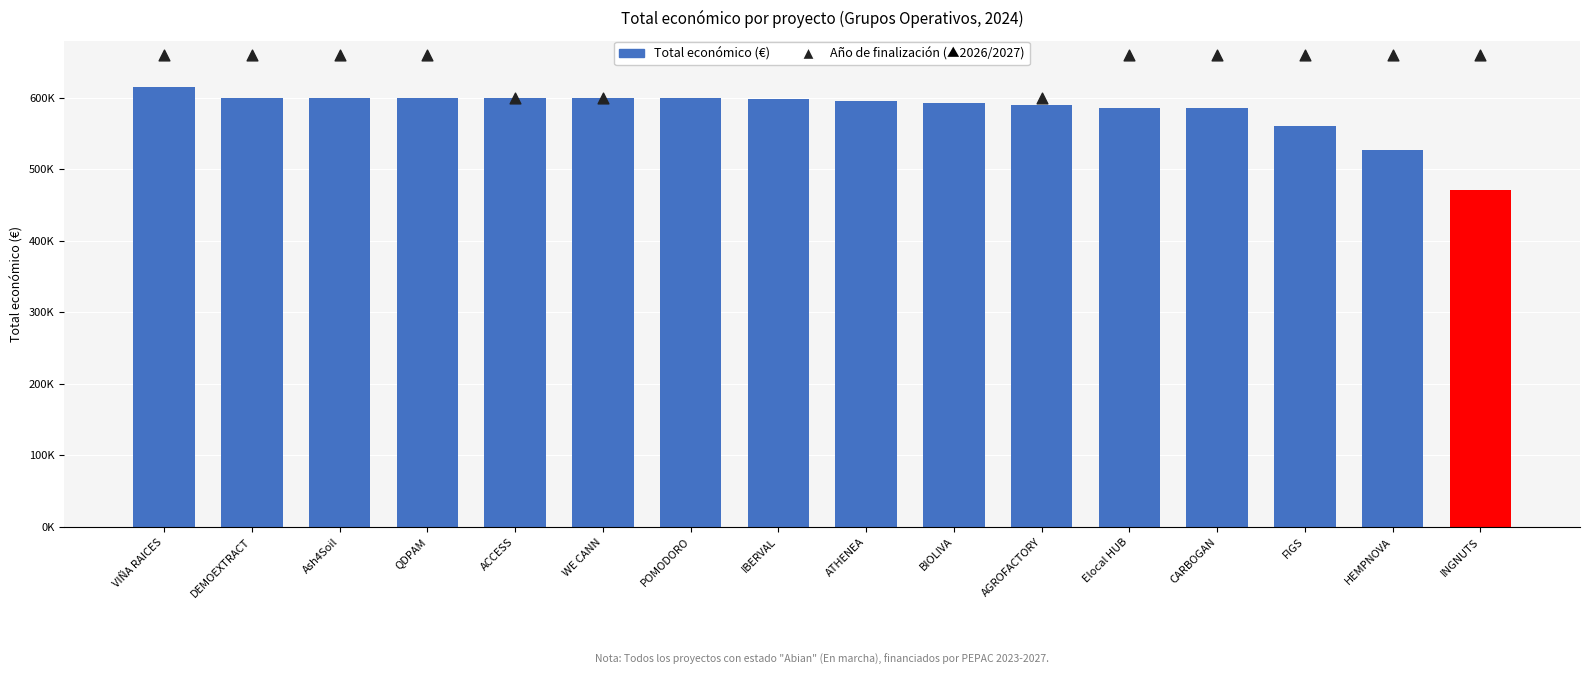

Which series has the largest Y range (max minus min)?

Total económico